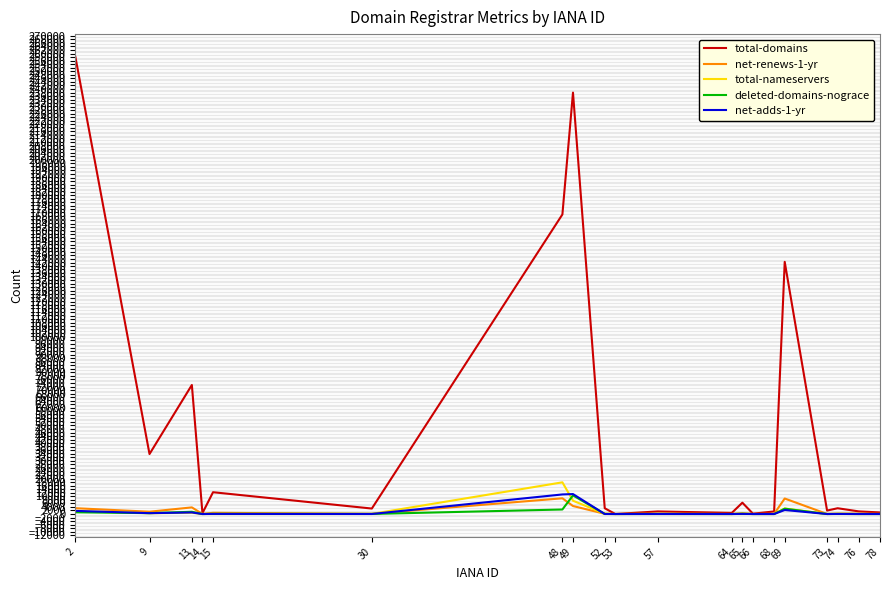

What is the total value across all series at 14?

517